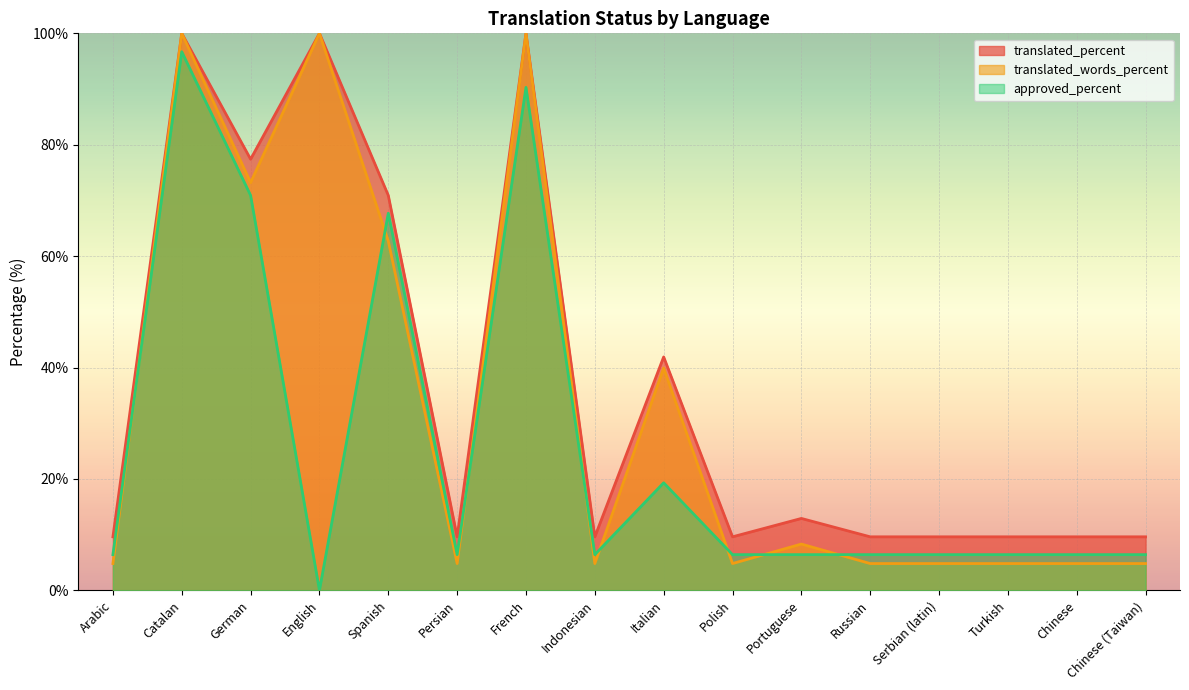

At how many categories does at least one series exceed 33?

6